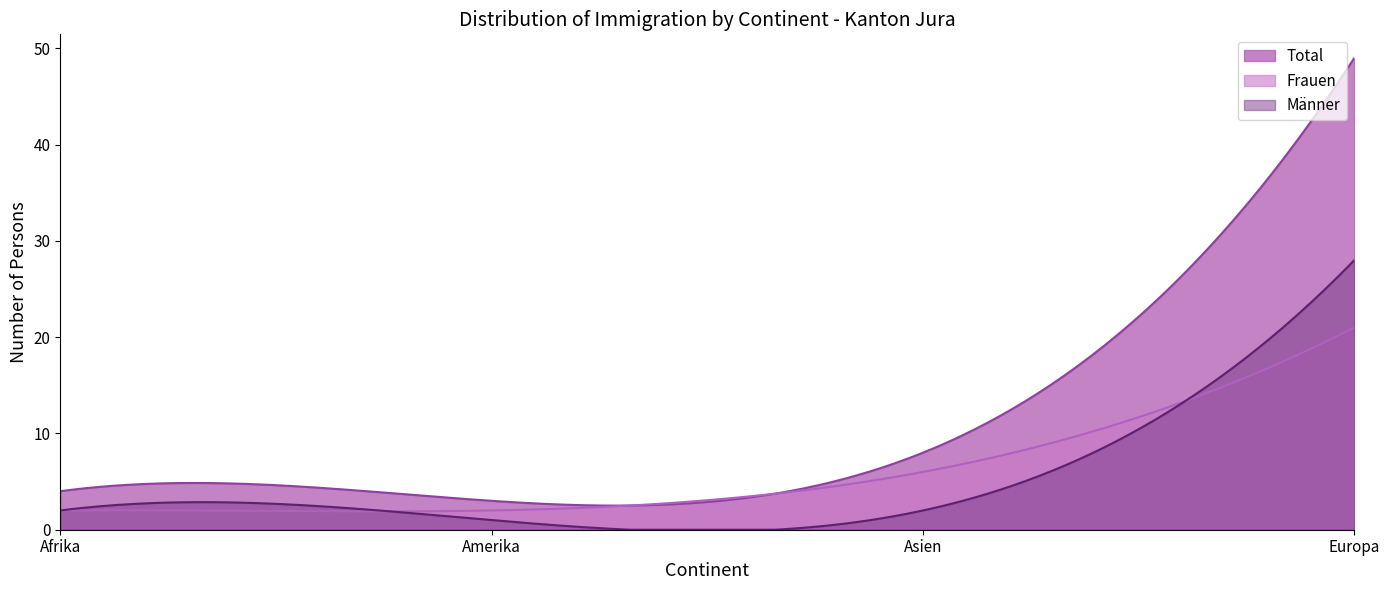

What is the maximum value shown in the chart?

49.0